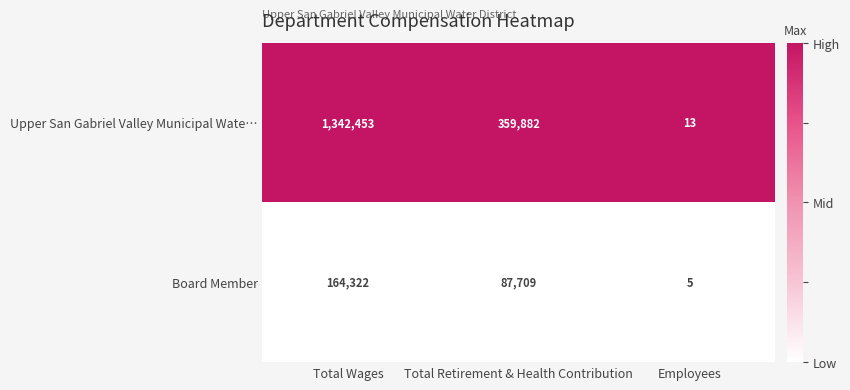

The Board Member series shows 120749 at Total Retirement & Health Contribution. True or false?

False